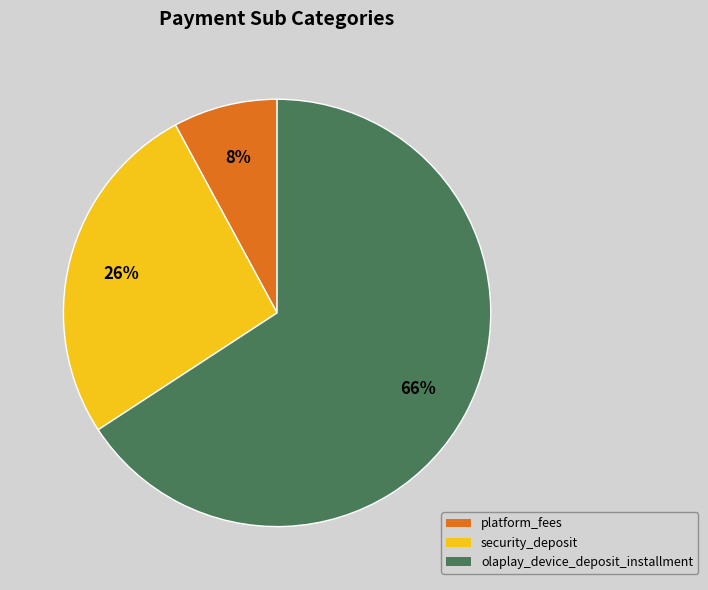

Which has a higher value, security_deposit or platform_fees?

security_deposit